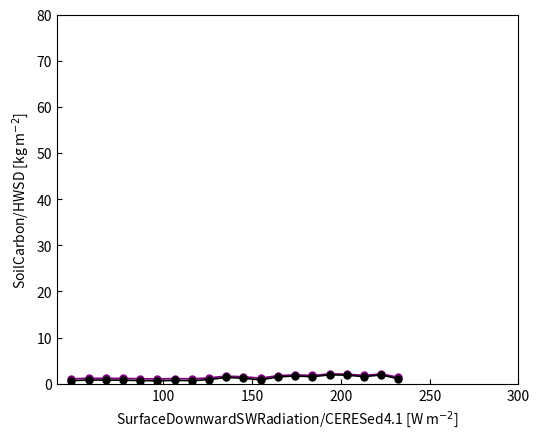

What is the greatest value displayed?

2.1